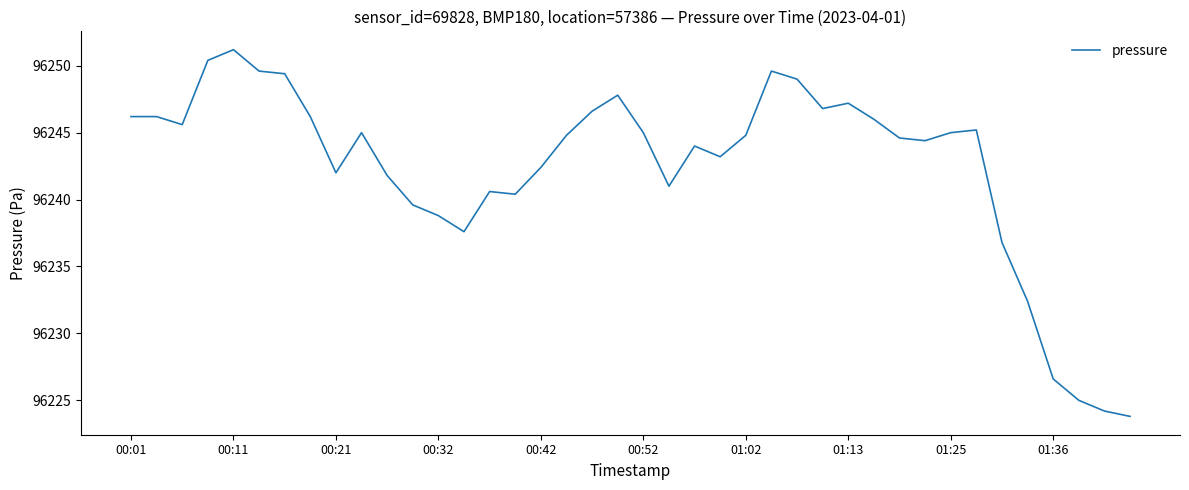

What is the maximum value shown in the chart?

96251.2